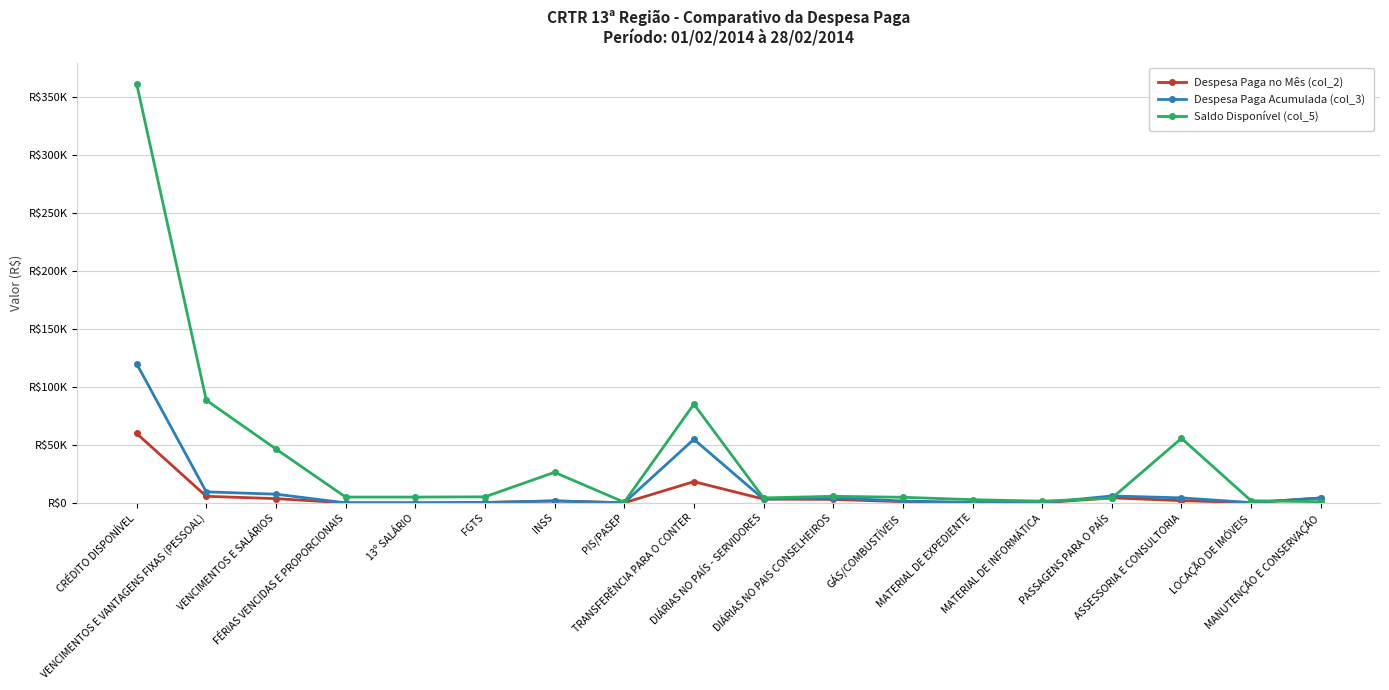

What are all the series names shown in the legend?

Despesa Paga no Mês (col_2), Despesa Paga Acumulada (col_3), Saldo Disponível (col_5)